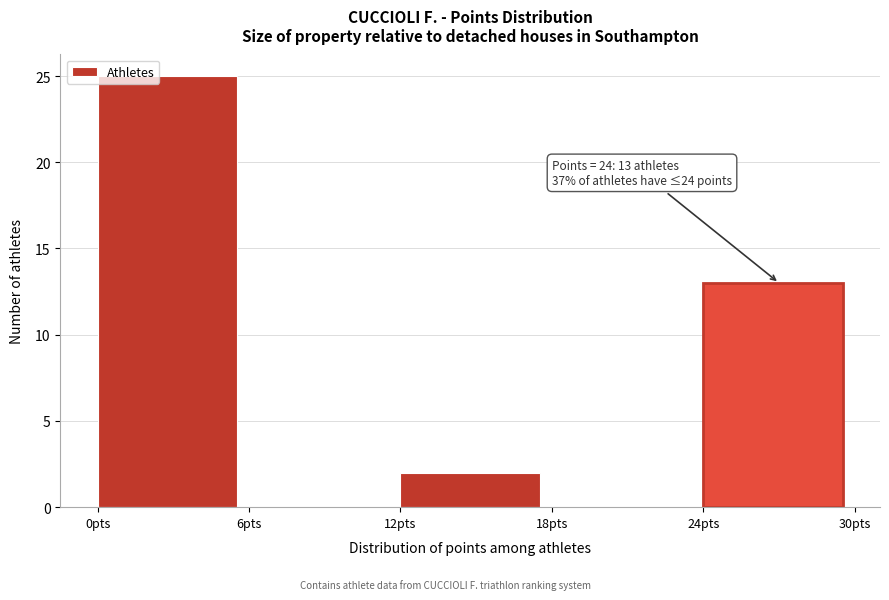

Which range on the x-axis has the tallest bar?

0 to 6